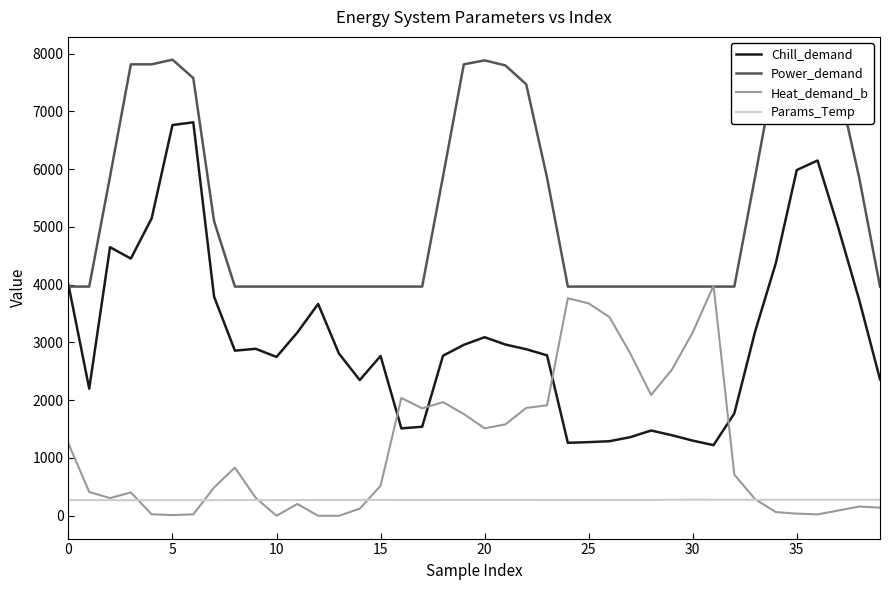

Which series ends up on top after the final intersection of Heat_demand_b and Power_demand?

Power_demand